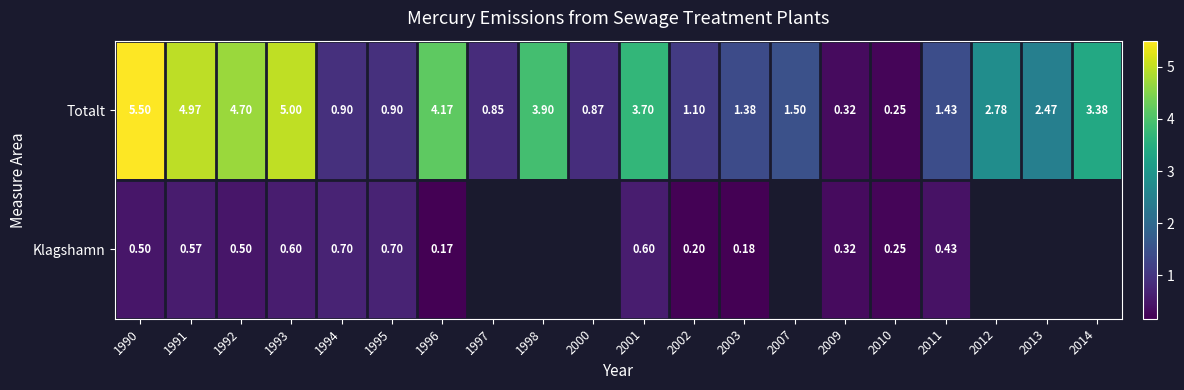

Is the value of Totalt at 1996 greater than the value of Klagshamn at 1992?

Yes